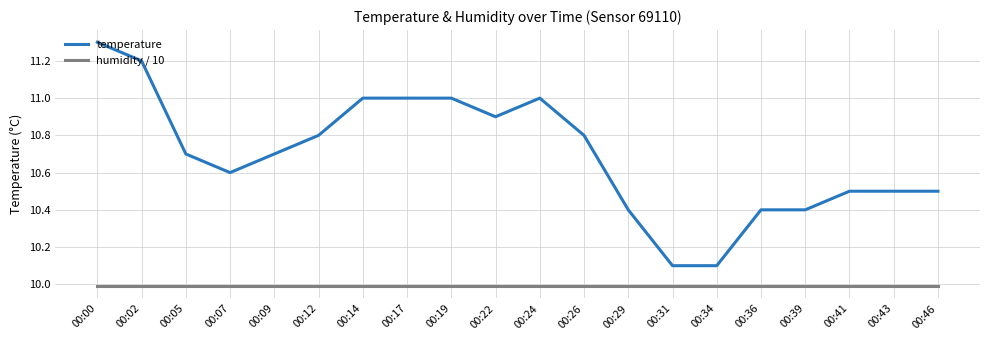

True or false: humidity / 10 and temperature intersect in this chart.

False